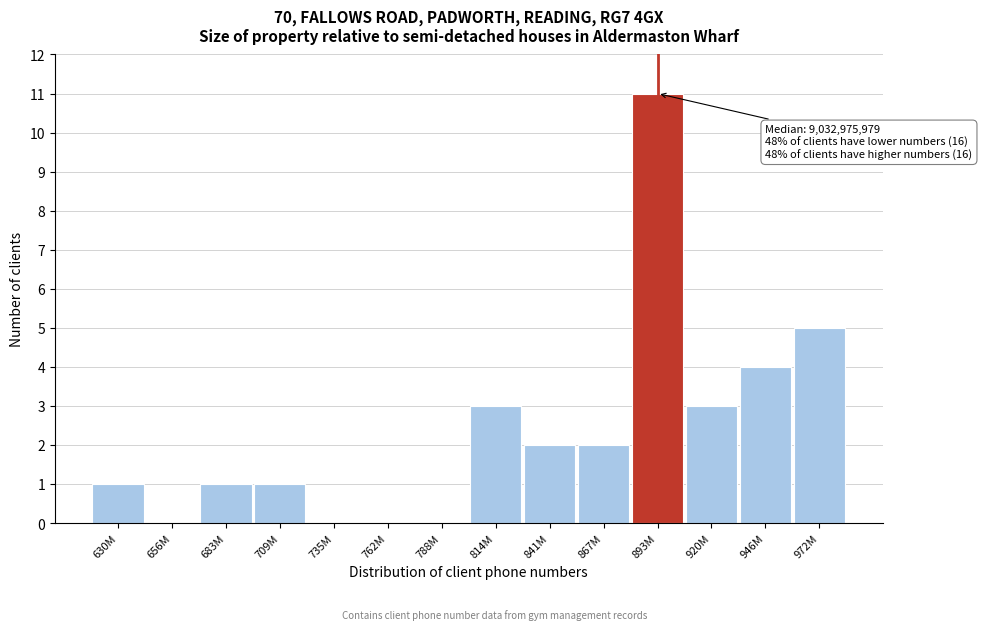

Reading right to left, transcribe all the data shown in this chart.

972M=5	946M=4	920M=3	893M=11	867M=2	841M=2	814M=3	788M=0	762M=0	735M=0	709M=1	683M=1	656M=0	630M=1